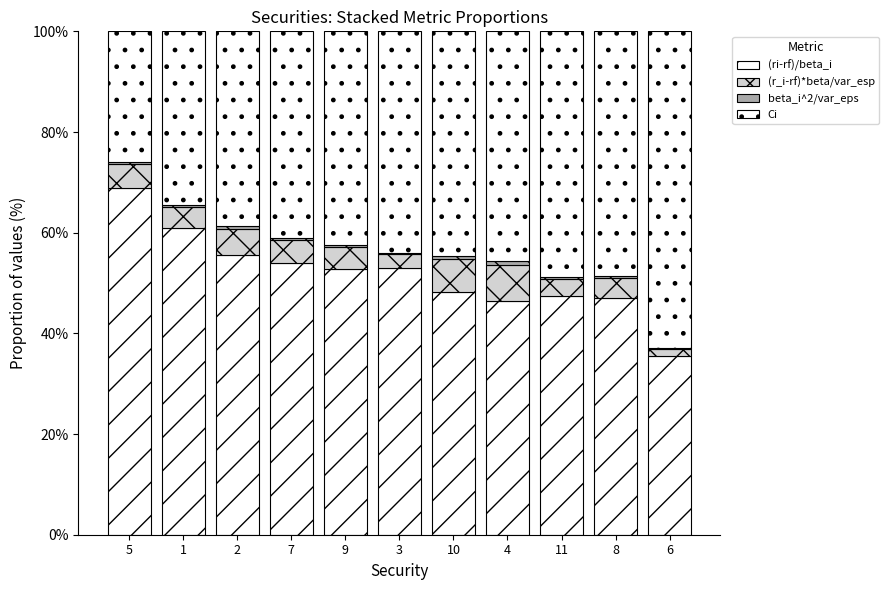

Rank the series at 5 from highest to lowest value.

(ri-rf)/beta_i, Ci, (r_i-rf)*beta/var_esp, beta_i^2/var_eps